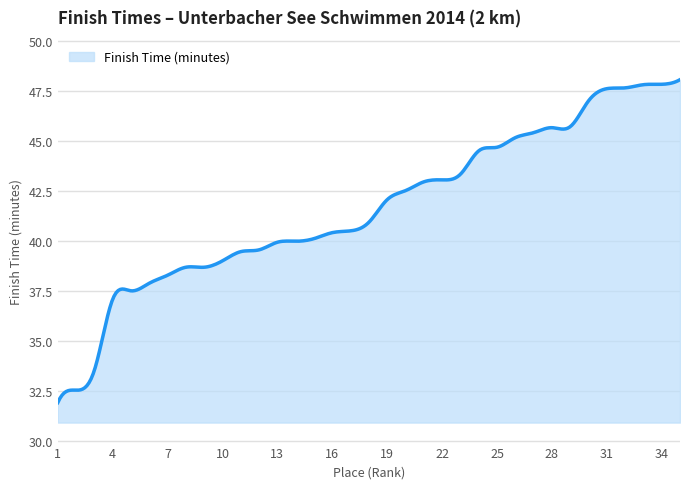

What is the minimum value shown in the chart?

31.9